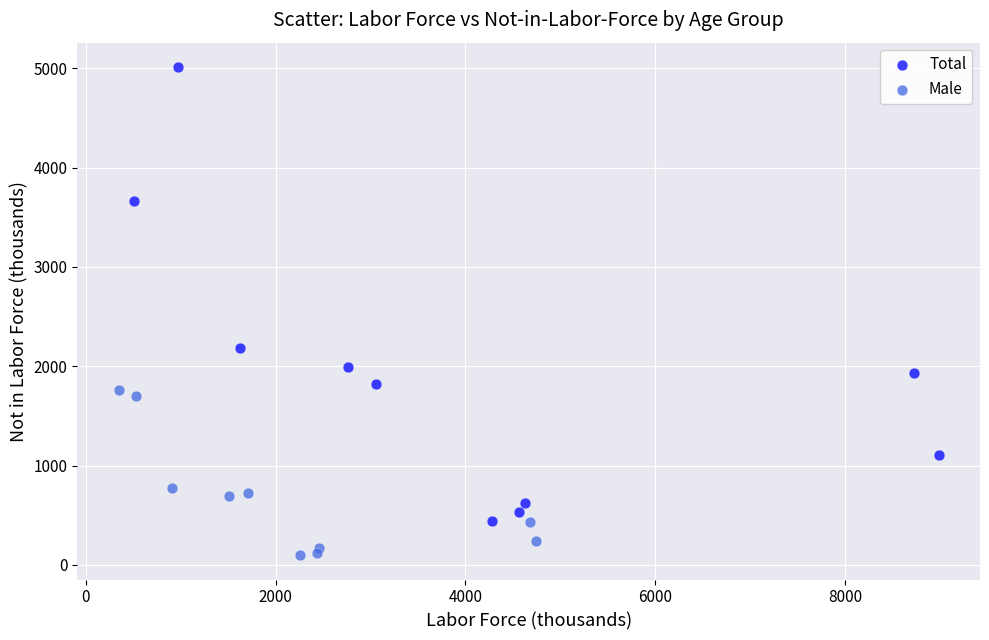

Which series contains the lowest Y value?

Male